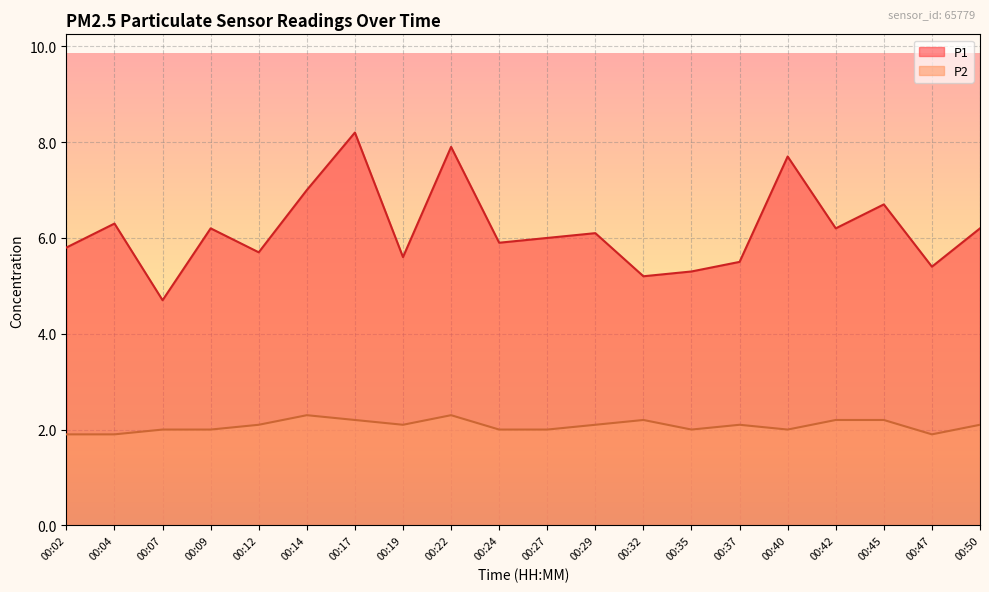

List the labels in order of P2 value, smallest first.

00:02, 00:04, 00:47, 00:07, 00:09, 00:24, 00:27, 00:35, 00:40, 00:12, 00:19, 00:29, 00:37, 00:50, 00:17, 00:32, 00:42, 00:45, 00:14, 00:22